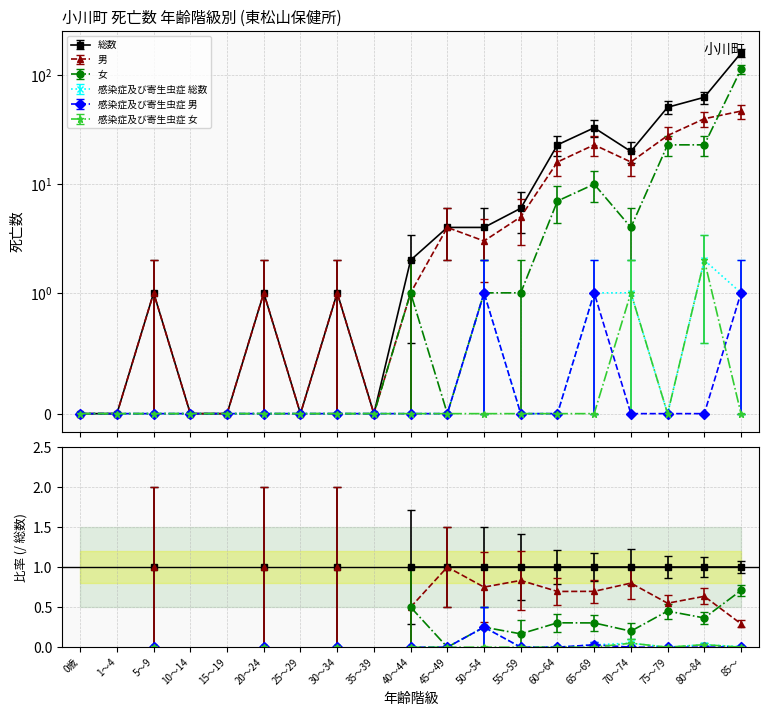

Does the chart have visible grid lines?

Yes